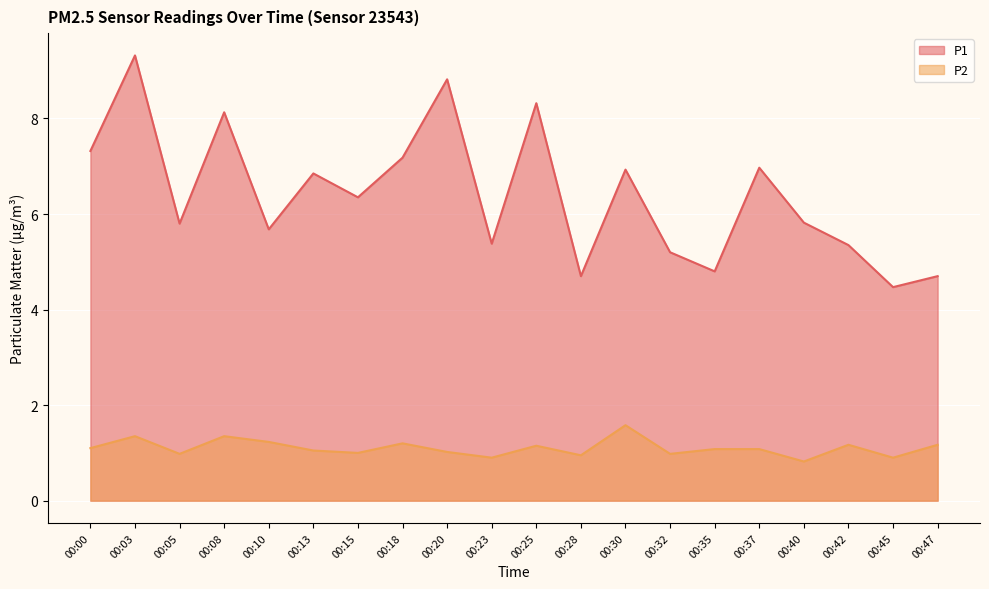

True or false: P2 and P1 intersect in this chart.

False